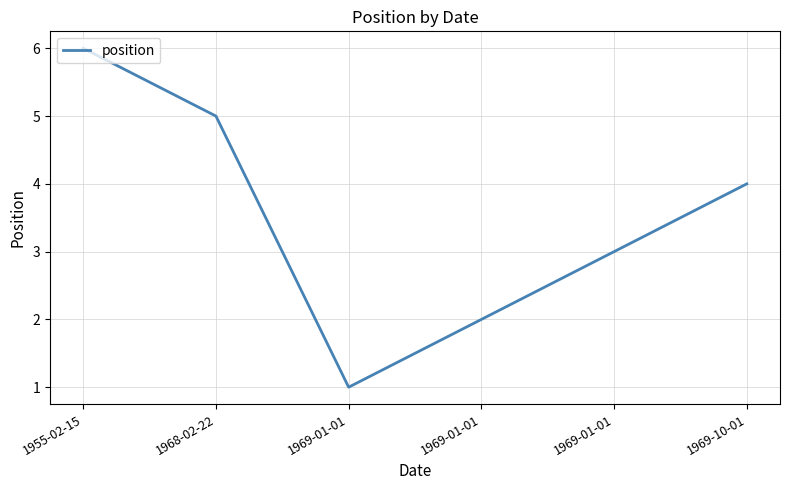

Does the chart display data point markers on the line(s)?

No